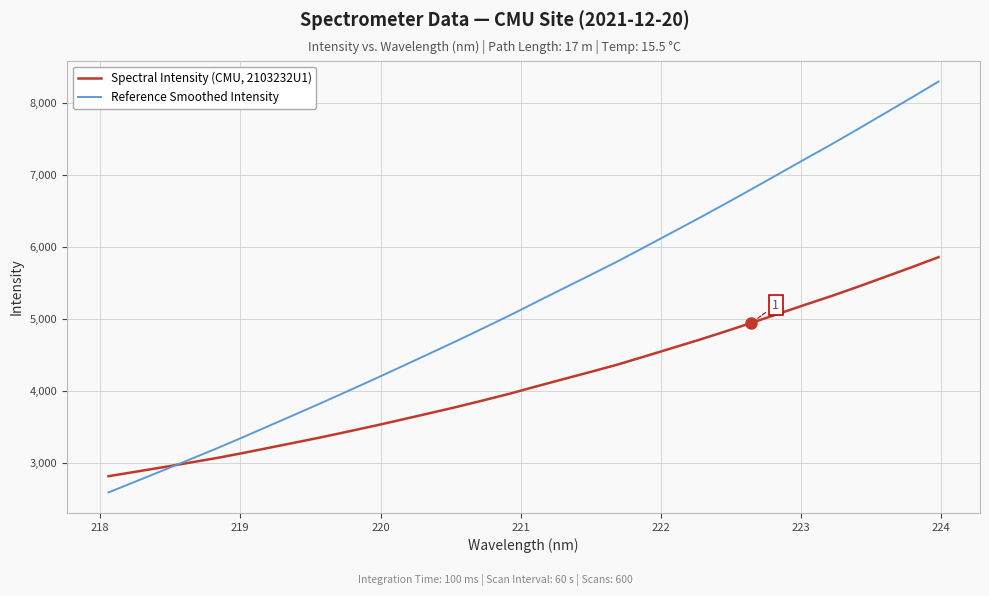

What is the difference between the second highest and second lowest values in the Reference Smoothed Intensity series?

5331.2